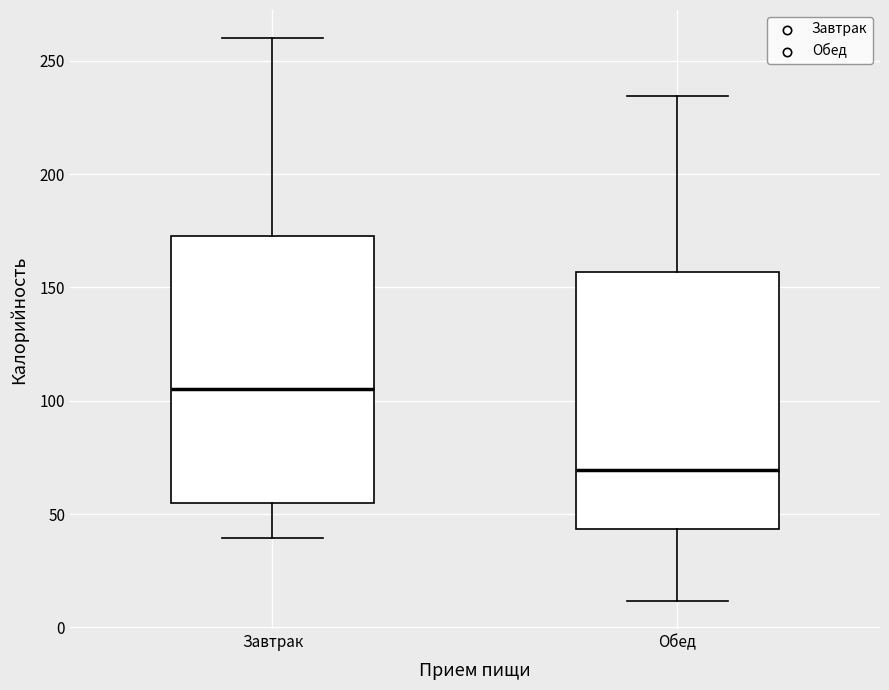

Which box's median line is the lowest?

Обед